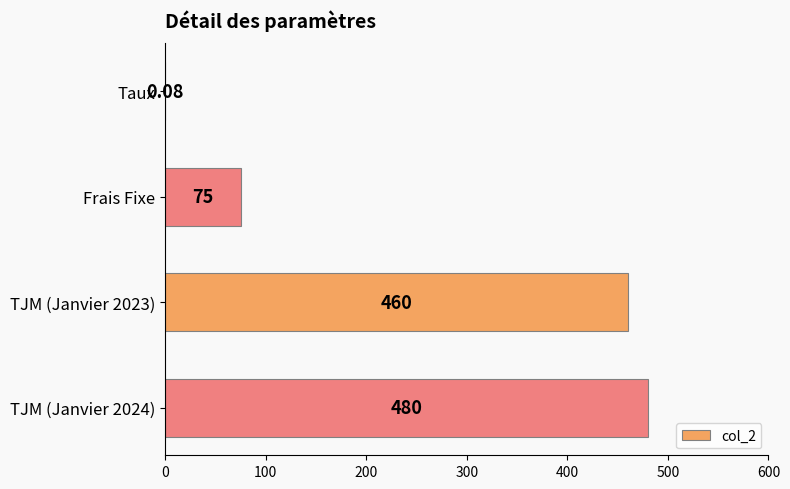

At which label is the value closest to 240?

Frais Fixe